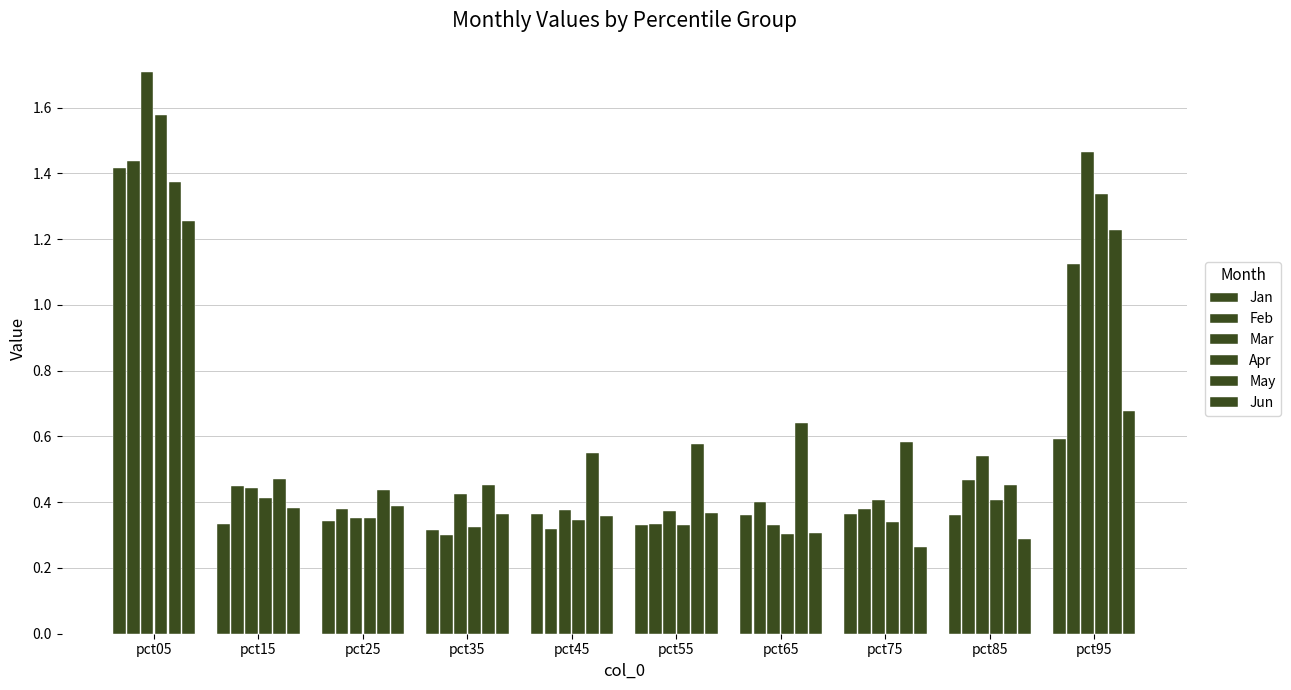

How many bars are there in each group?

6